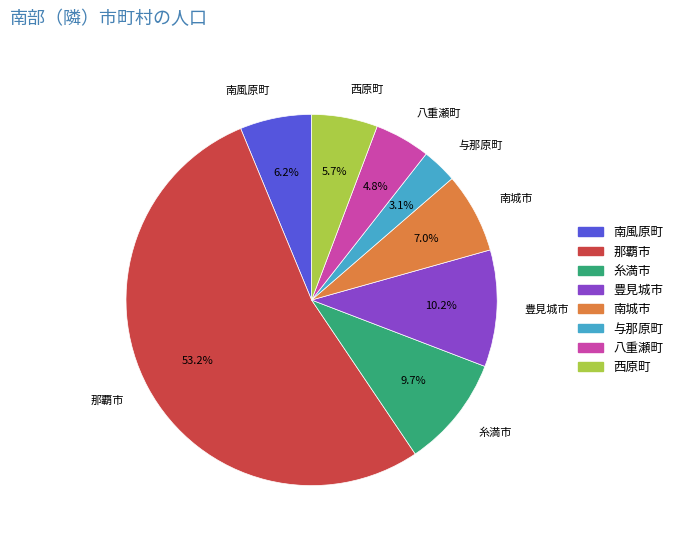

Approximately how many times larger is the value at 西原町 compared to 南城市?

0.8